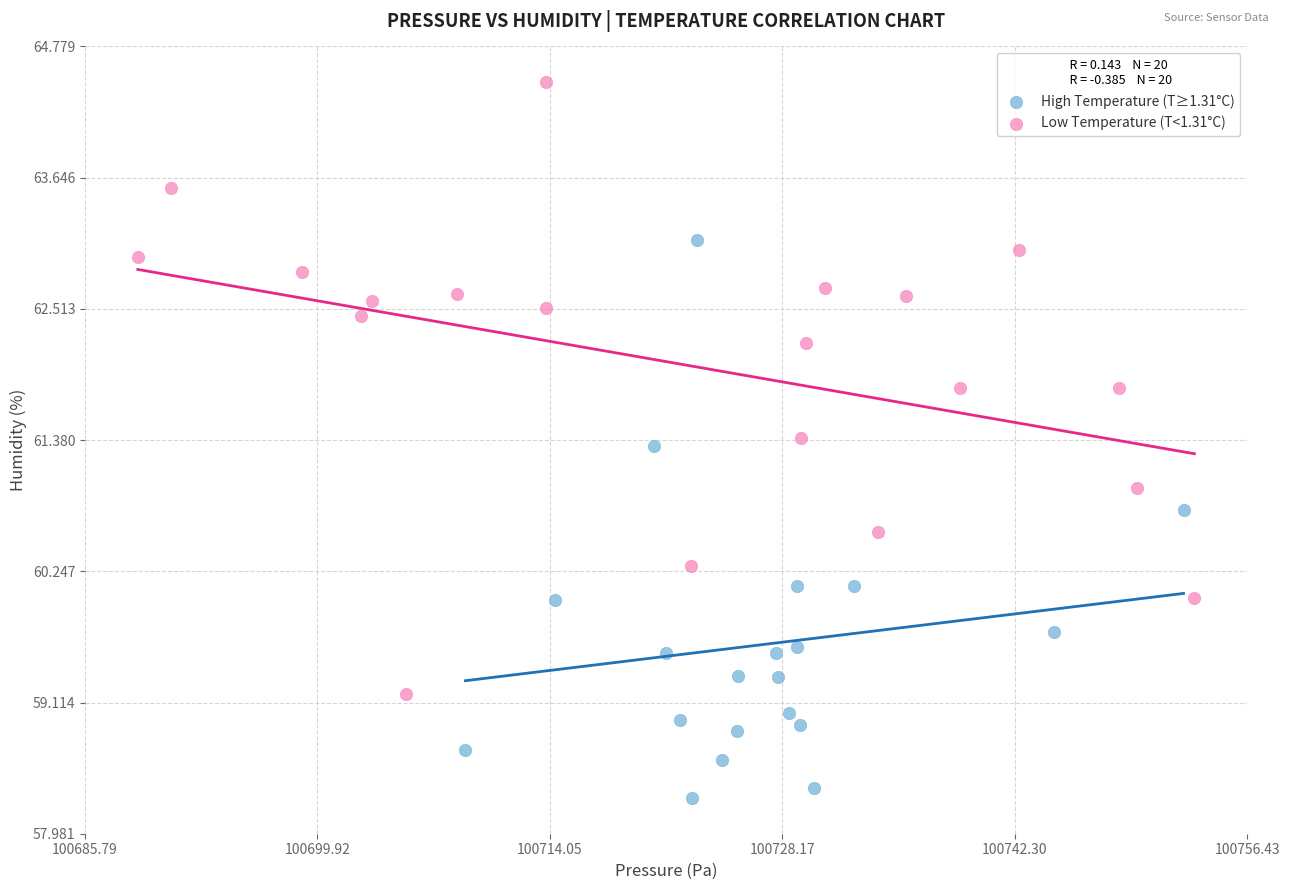

What are all the series names shown in the legend?

High Temperature (T≥1.31°C), Low Temperature (T<1.31°C)